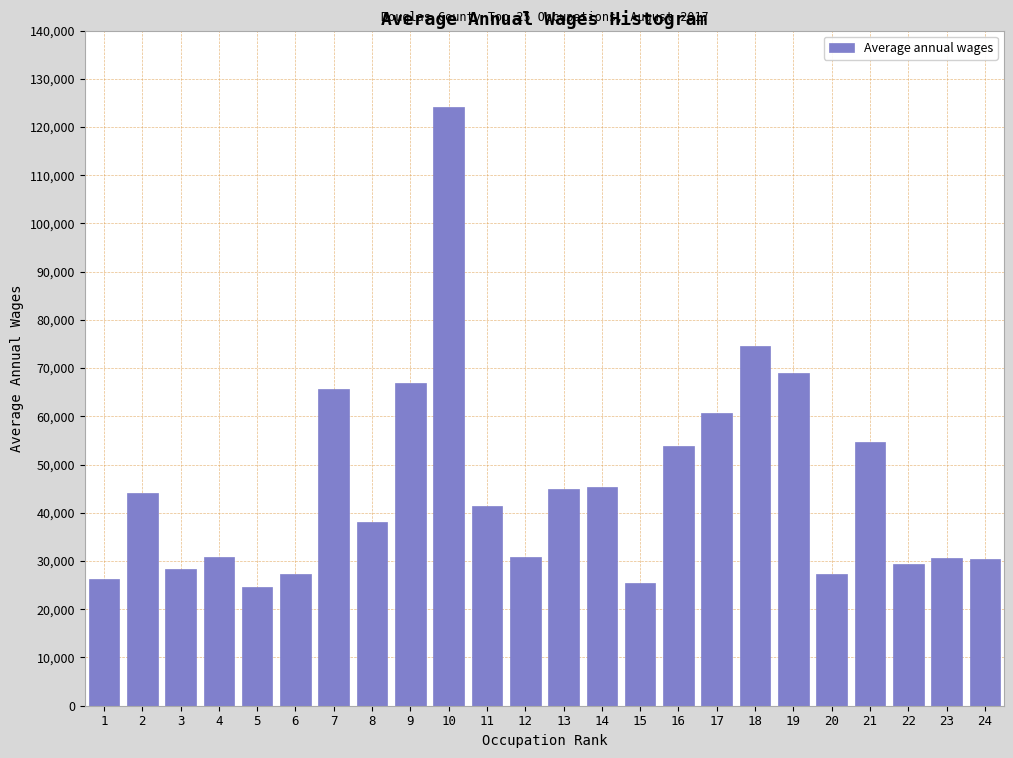

The value at 13 is 72398. True or false?

False